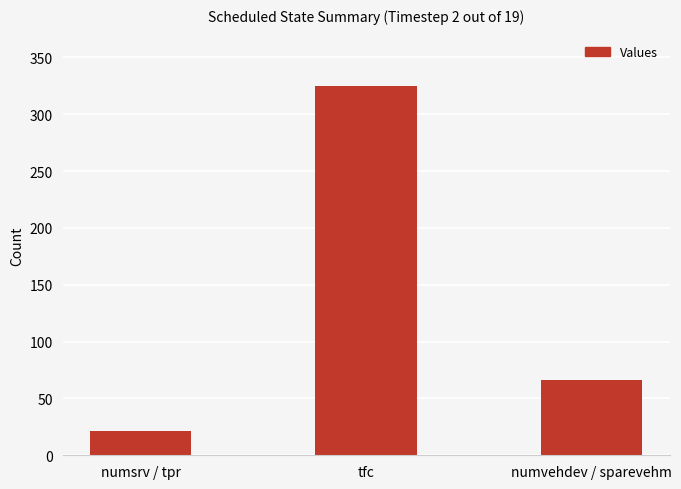

What is the sum of the values at tfc and numsrv / tpr?

346